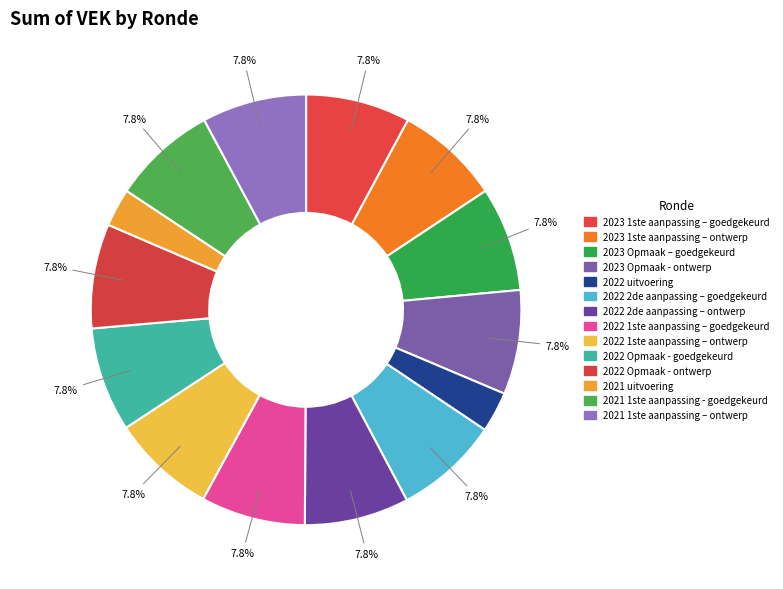

Does any single category account for the majority?

No